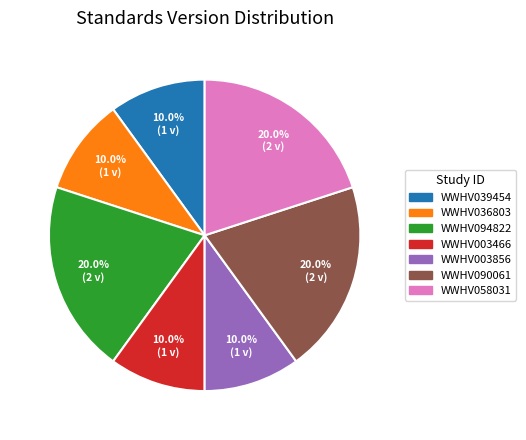

To the nearest percent, what is the difference between the WWHV090061 and WWHV039454 slice percentages?

10%